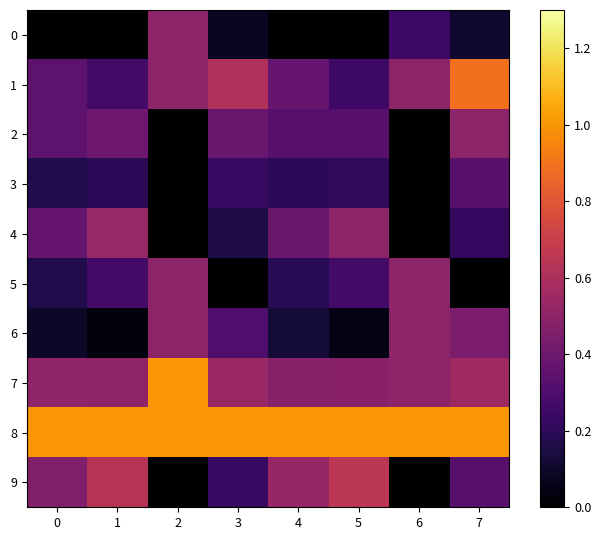

Reading left to right, transcribe all the data shown in this chart.

0: 0=0.0	1=0.0	2=0.5	3=0.1	4=0.0	5=0.0	6=0.2	7=0.1
1: 0=0.3	1=0.3	2=0.5	3=0.6	4=0.4	5=0.2	6=0.5	7=0.9
2: 0=0.3	1=0.4	2=0.0	3=0.4	4=0.3	5=0.3	6=0.0	7=0.5
3: 0=0.2	1=0.2	2=0.0	3=0.2	4=0.2	5=0.2	6=0.0	7=0.3
4: 0=0.4	1=0.5	2=0.0	3=0.2	4=0.4	5=0.5	6=0.0	7=0.2
5: 0=0.2	1=0.3	2=0.5	3=0.0	4=0.2	5=0.3	6=0.5	7=0.0
6: 0=0.1	1=0.0	2=0.5	3=0.3	4=0.1	5=0.1	6=0.5	7=0.4
7: 0=0.5	1=0.5	2=1.0	3=0.5	4=0.5	5=0.5	6=0.5	7=0.6
8: 0=1.0	1=1.0	2=1.0	3=1.0	4=1.0	5=1.0	6=1.0	7=1.0
9: 0=0.5	1=0.6	2=0.0	3=0.2	4=0.5	5=0.7	6=0.0	7=0.3